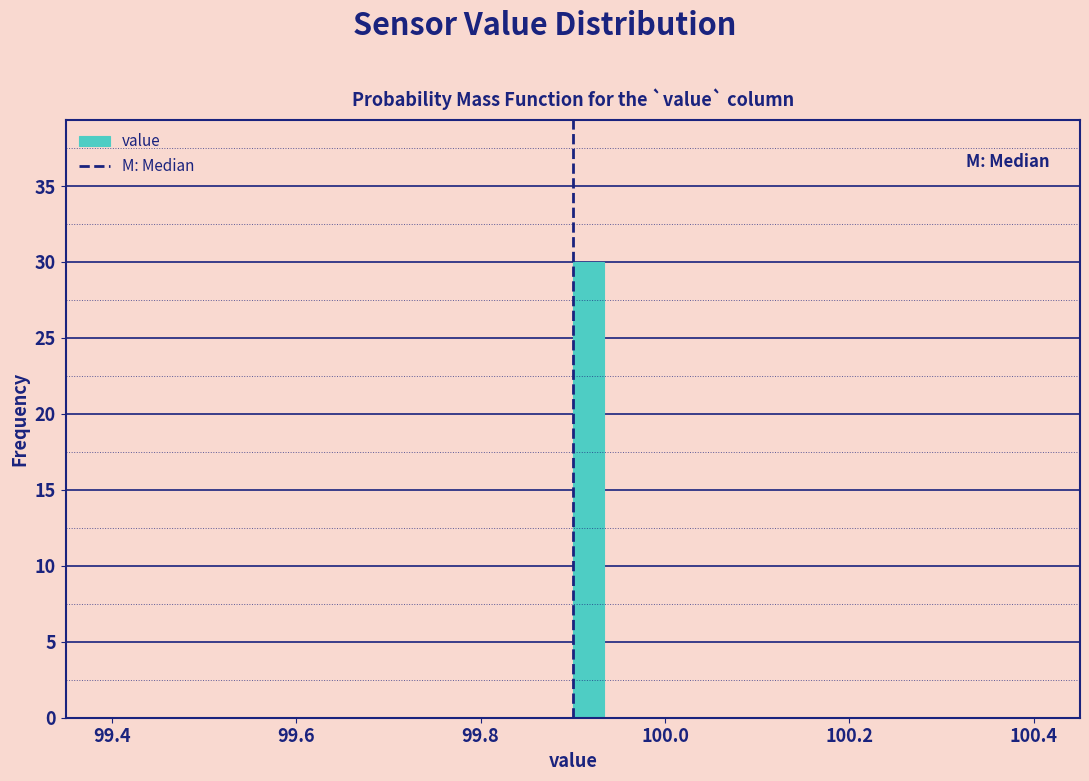

Read against the x-axis, roughly where is the centre of the tallest bar?

99.92